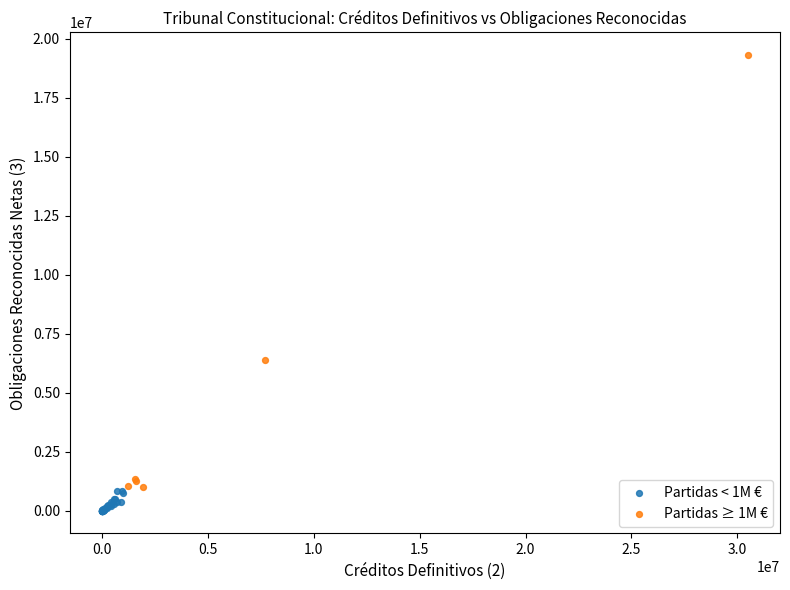

Which series reaches the minimum Y coordinate?

Partidas < 1M €